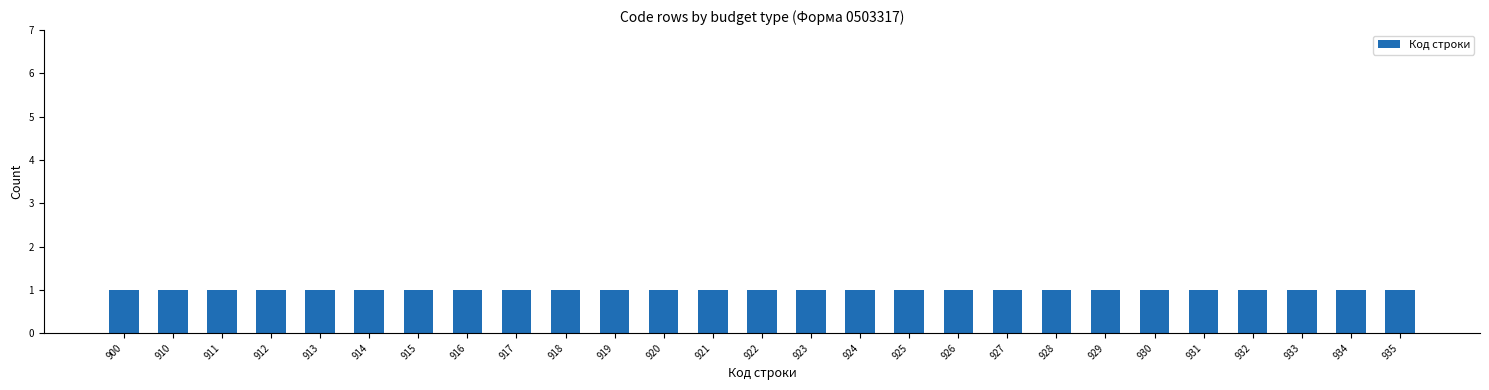

Reading left to right, extract all data points from this chart.

900	910	911	912	913	914	915	916	917	918	919	920	921	922	923	924	925	926	927	928	929	930	931	932	933	934	935